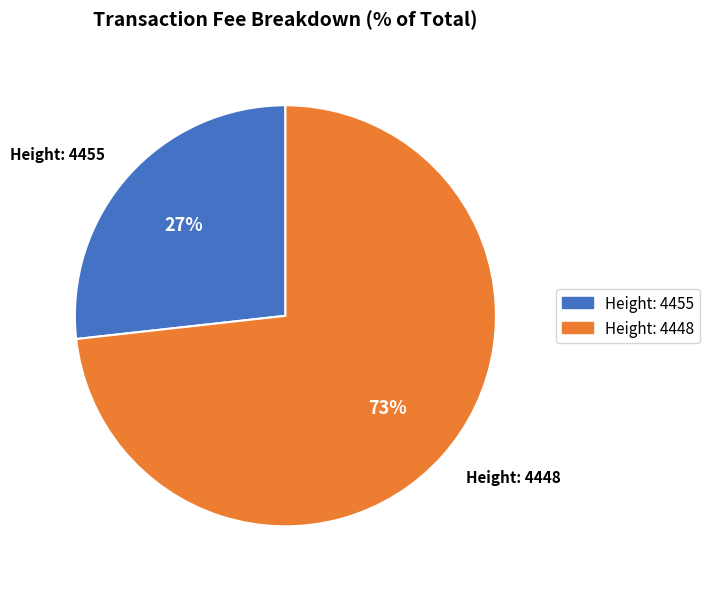

To the nearest percent, what is the difference between the largest and smallest slice percentages?

46%